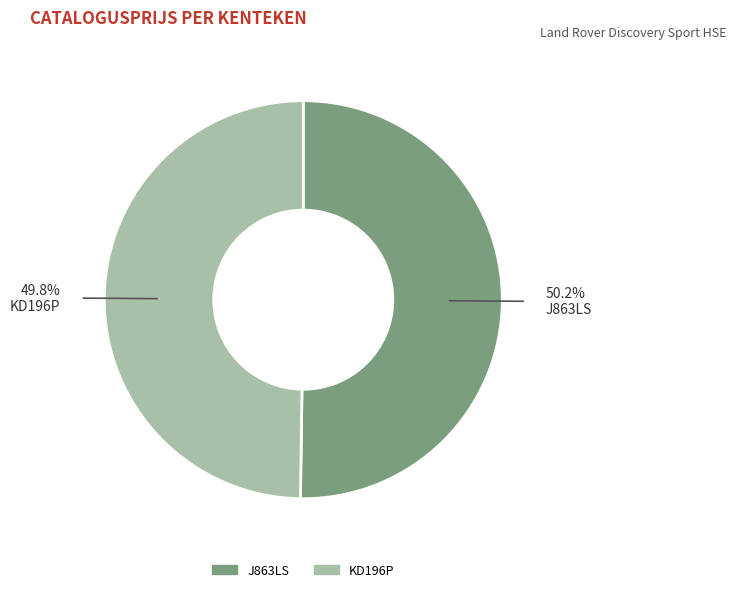

Approximately how many times larger is the value at J863LS compared to KD196P?

1.0